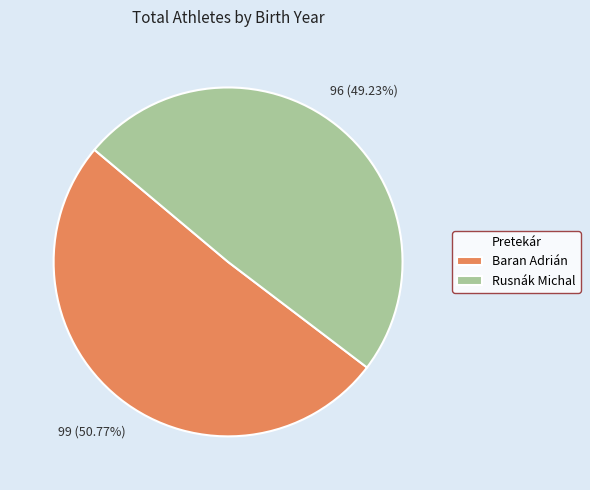

To the nearest percent, what is the difference between the largest and smallest slice percentages?

2%